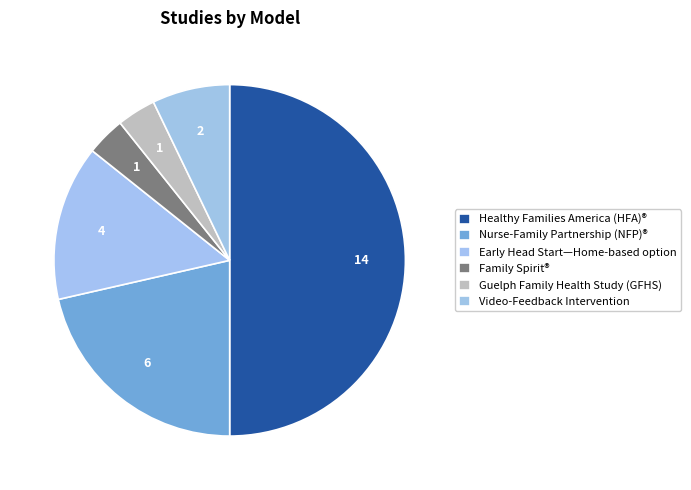

To the nearest percent, what percentage of the pie is Video-Feedback Intervention?

7%